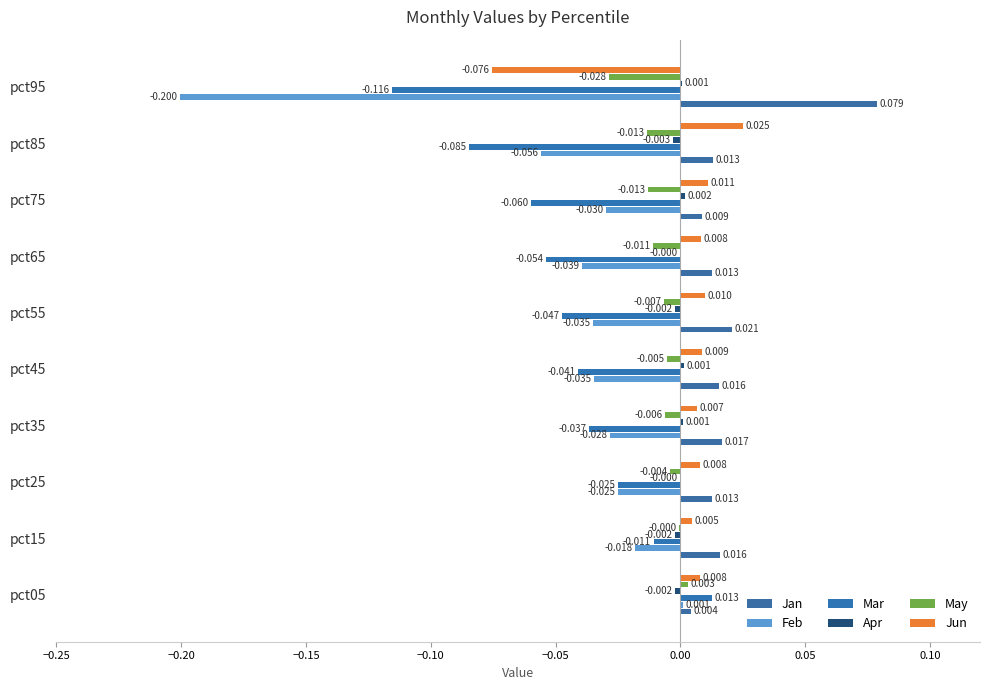

What position from the left is −0.25?

1